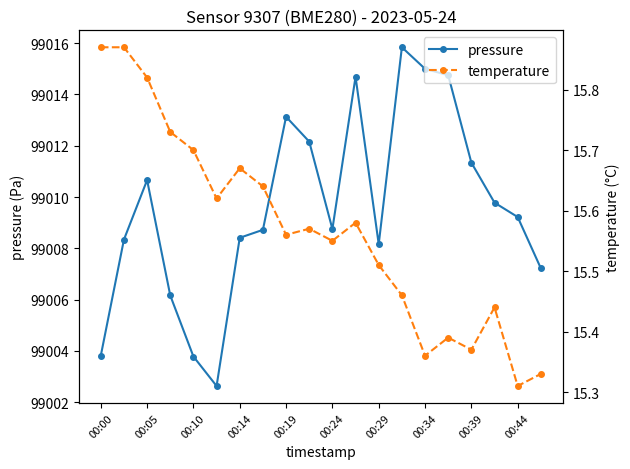

What are all the series names shown in the legend?

pressure, temperature